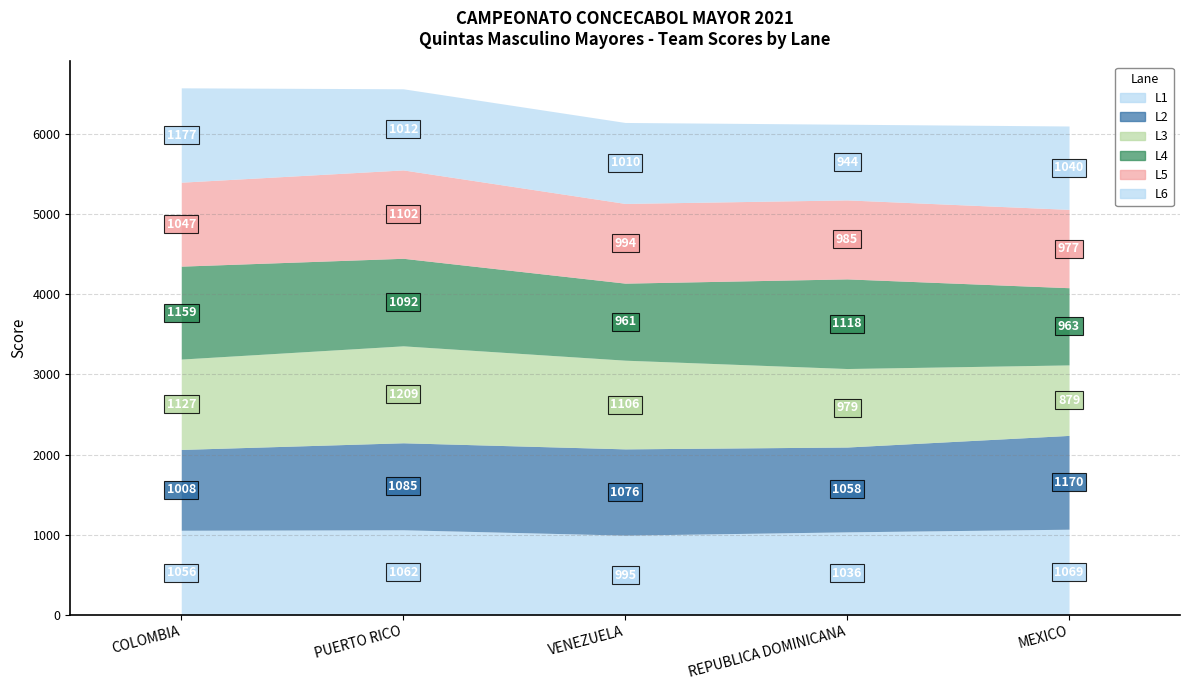

What is the greatest value displayed?

1209